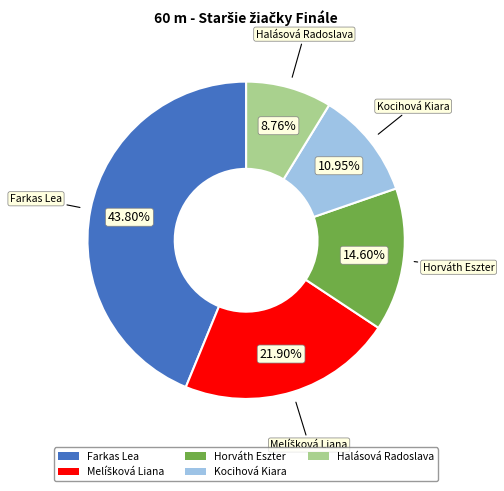

Does Farkas Lea represent more than half of the total?

No